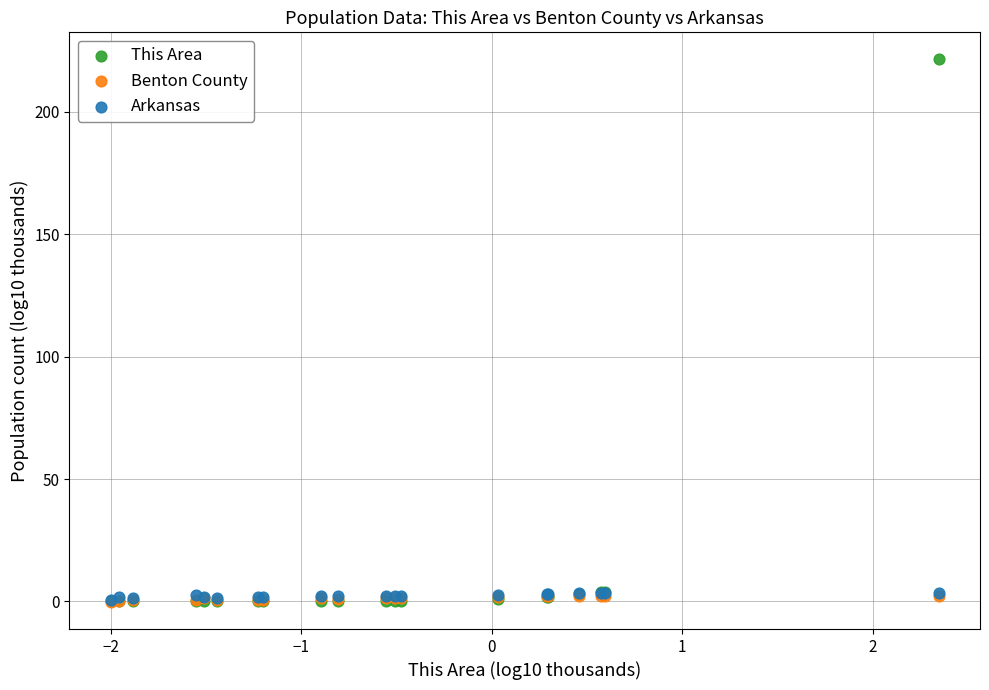

What are all the series names shown in the legend?

This Area, Benton County, Arkansas